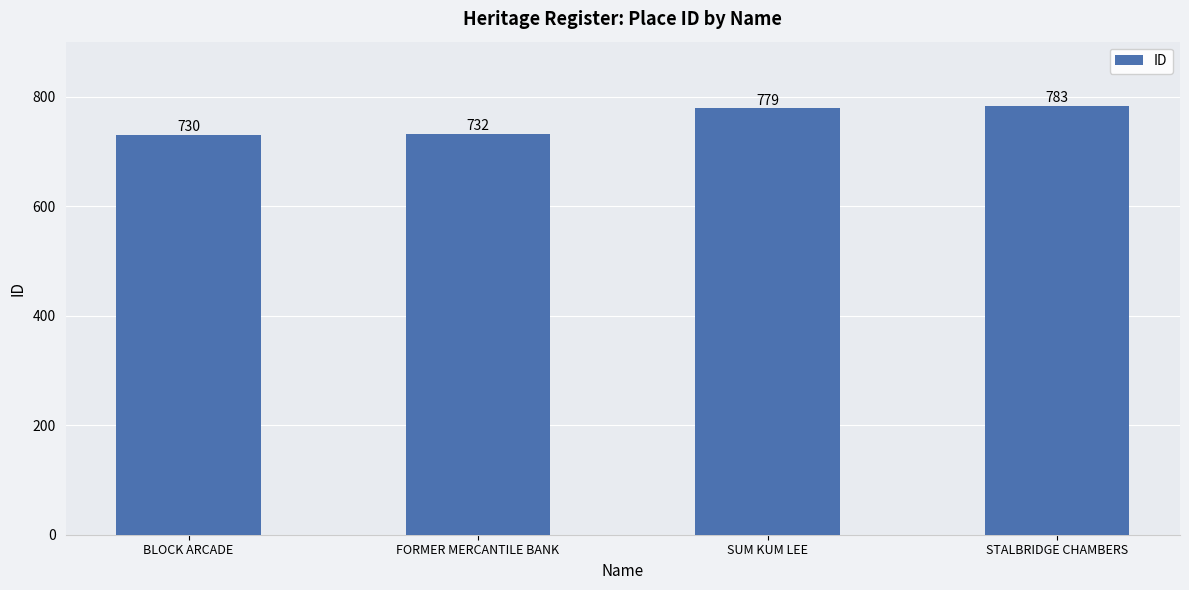

What is the label of the 3rd bar from the right?

FORMER MERCANTILE BANK